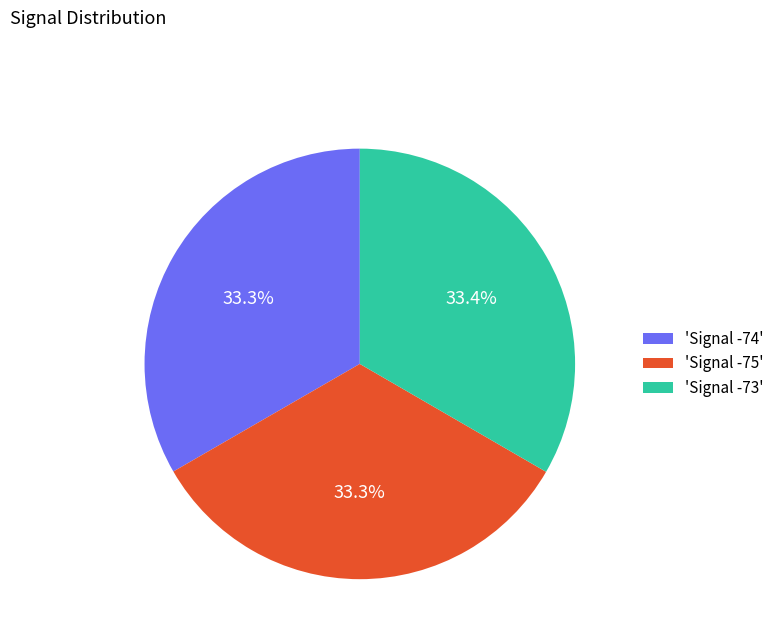

Does 'Signal -73' represent more than half of the total?

No